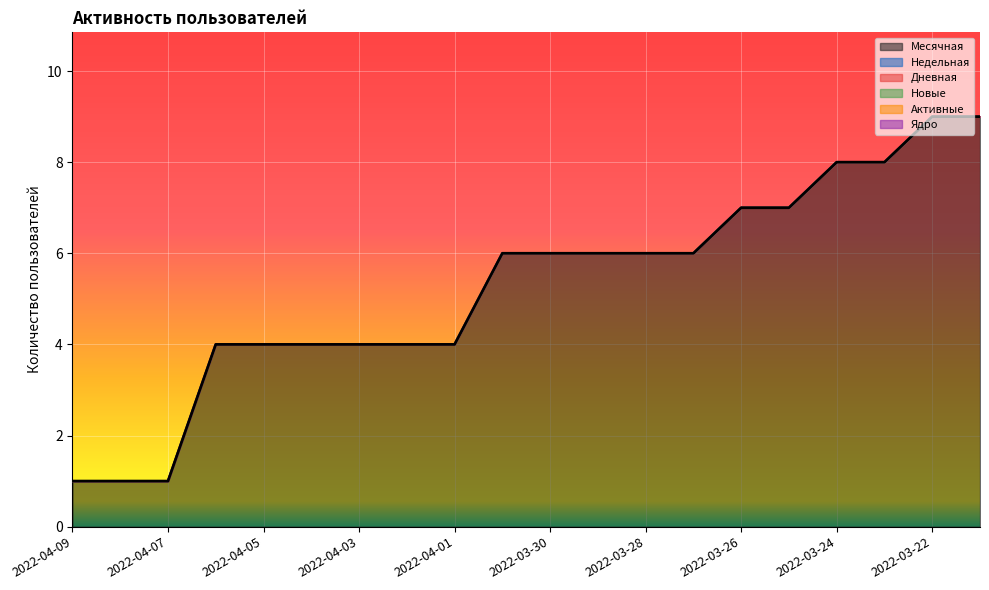

Does the chart display data point markers on the line(s)?

No